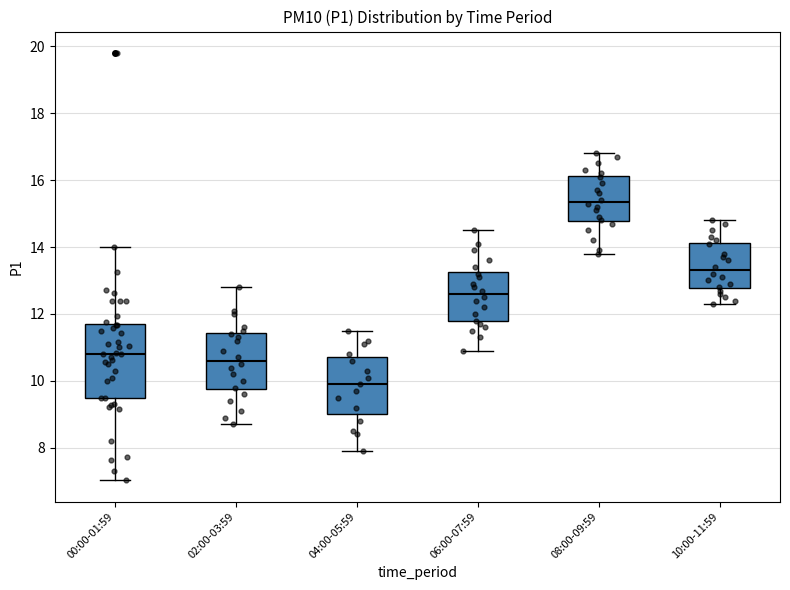

Where does the lower whisker of the box for 02:00-03:59 end on the y-axis? The values are not printed on the chart, so give them approximately, as read against the axis.

8.8